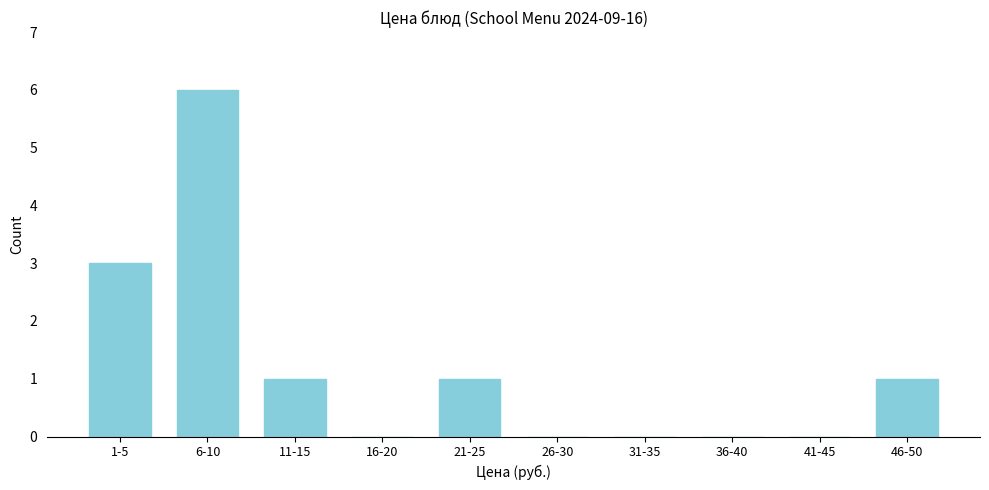

Reading left to right, list all the values displayed in this chart.

1-5=3	6-10=6	11-15=1	16-20=0	21-25=1	26-30=0	31-35=0	36-40=0	41-45=0	46-50=1